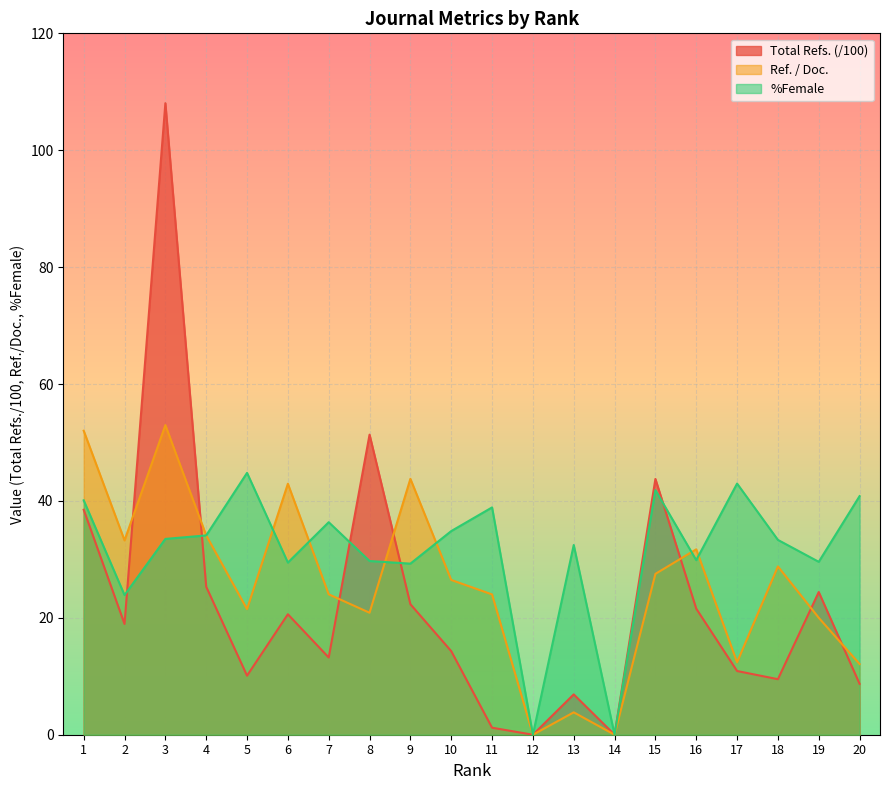

Does the chart display data point markers on the line(s)?

No